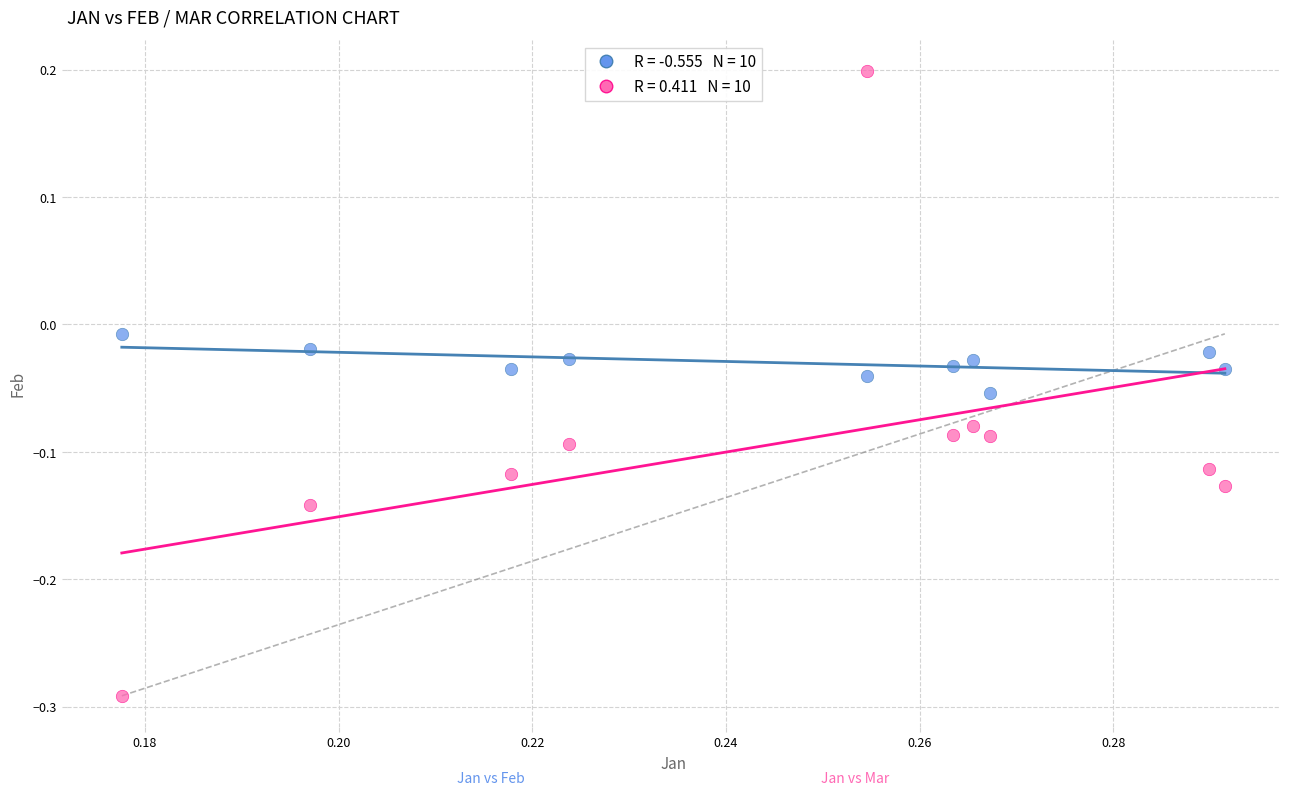

Across all data points, what is the range of Y values (max minus min)?

0.5